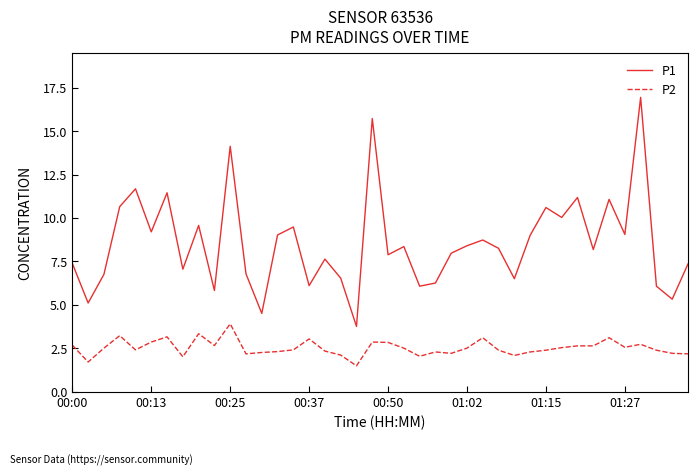

List the series in order of their peak value, lowest first.

P2, P1